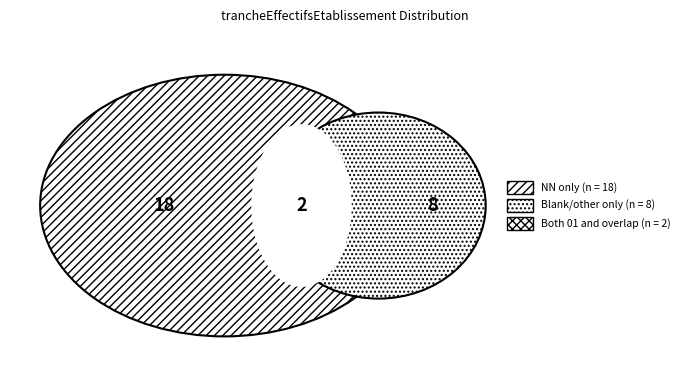

Rank the categories by value from highest to lowest.

NN, other, 01